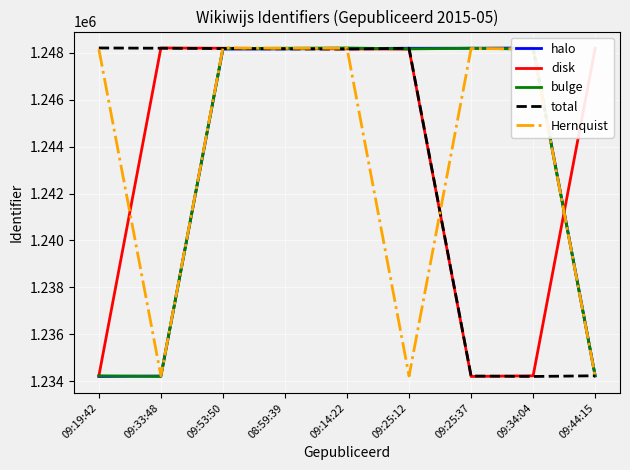

How many interior local peaks does the Hernquist series have?

3